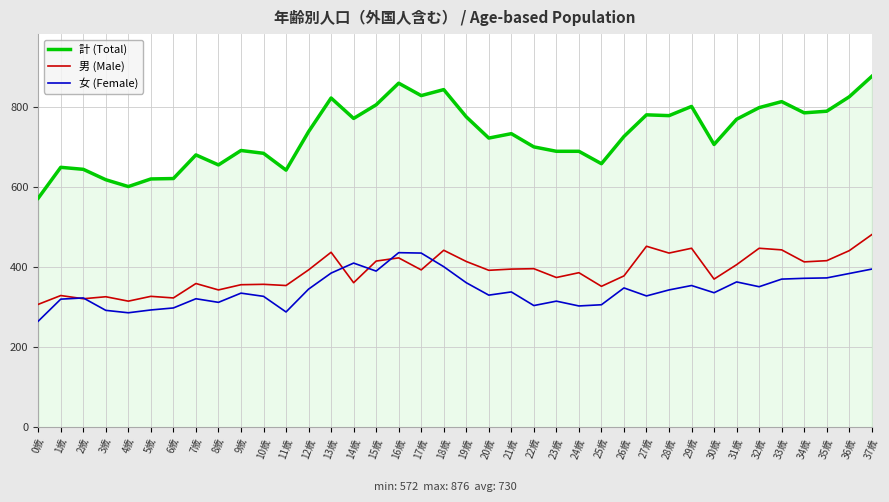

True or false: 男 (Male) and 計 (Total) cross at least once.

False